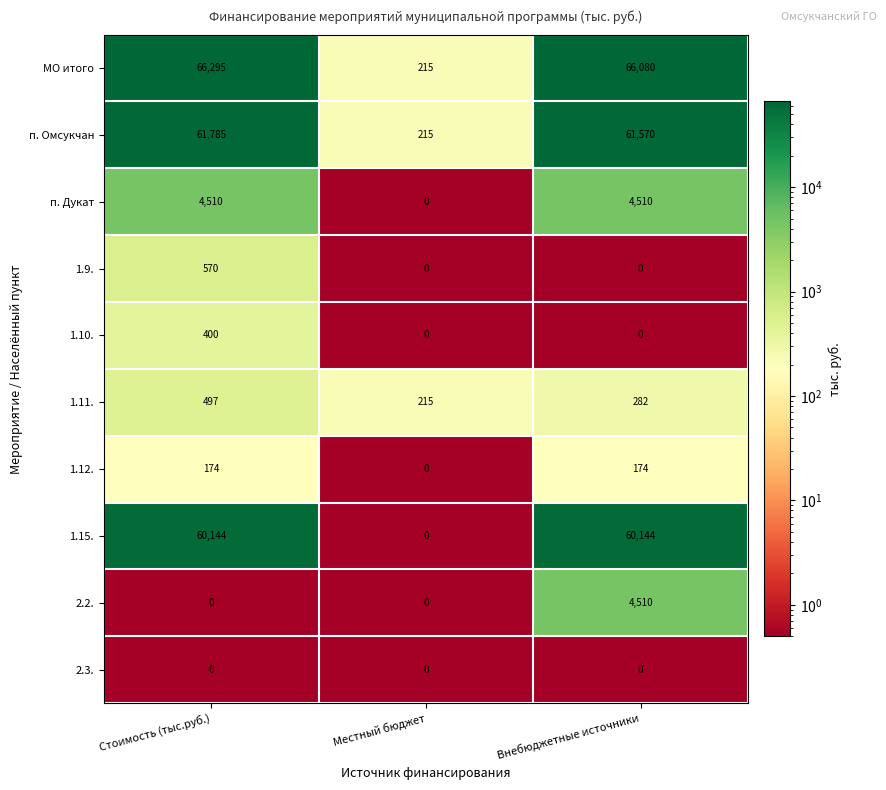

Reading left to right, transcribe all the data shown in this chart.

МО итого: 66295	215	66080
п. Омсукчан: 61785	215	61570
п. Дукат: 4510	0	4510
1.9.: 570	0	0
1.10.: 400	0	0
1.11.: 497	215	282
1.12.: 174	0	174
1.15.: 60144	0	60144
2.2.: 0	0	4510
2.3.: 0	0	0